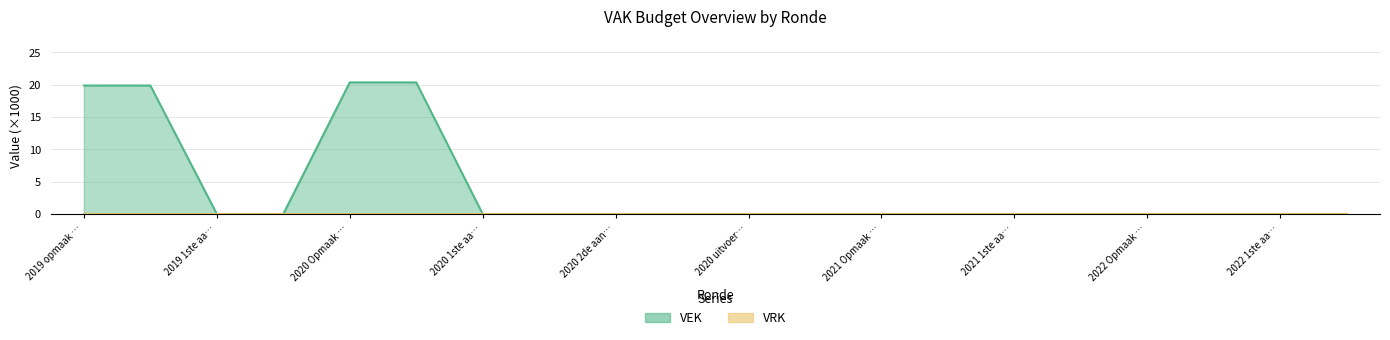

Reading right to left, transcribe all the data shown in this chart.

0.0	0.0	0.0	0.0	0.0	0.0	0.0	0.0	0.0	0.0	0.0	0.0	0.0	0.0	20.4	20.4	0.0	0.0	19.9	19.9